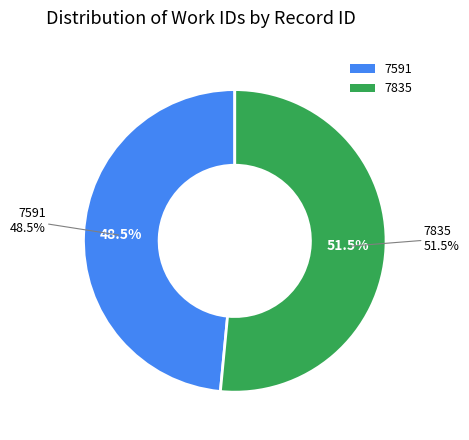

Approximately how many times larger is the value at 7591 compared to 7835?

0.9